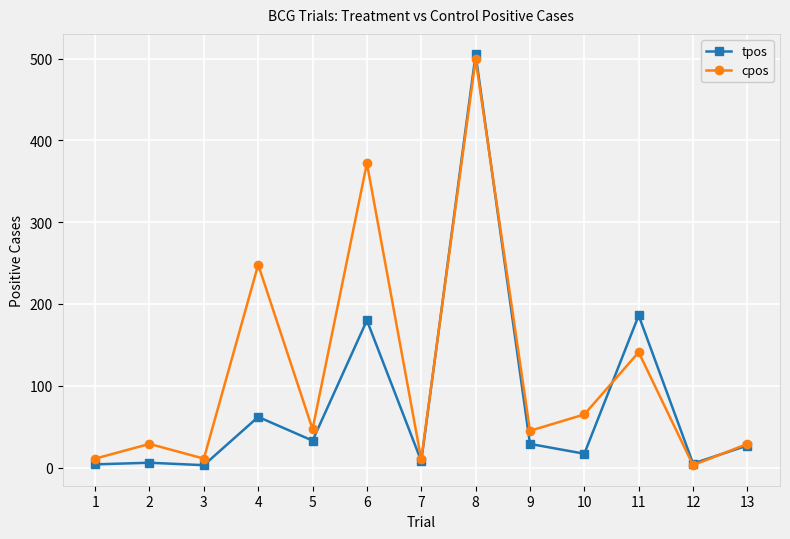

What is the maximum value for cpos?

499